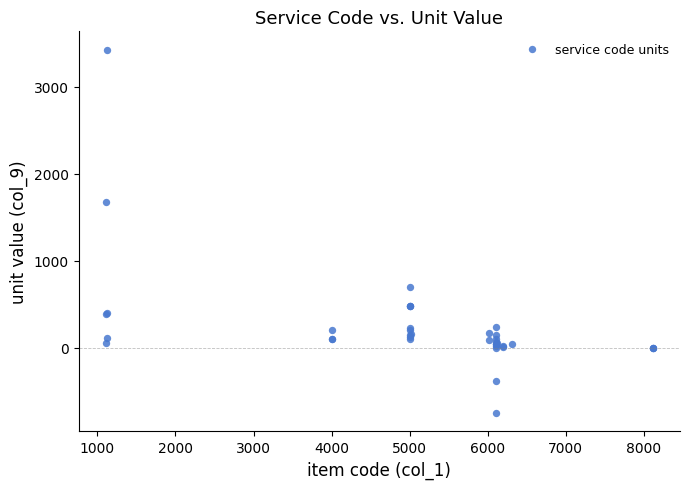

What Y value in the scatter plot is closest to 1338?

1672